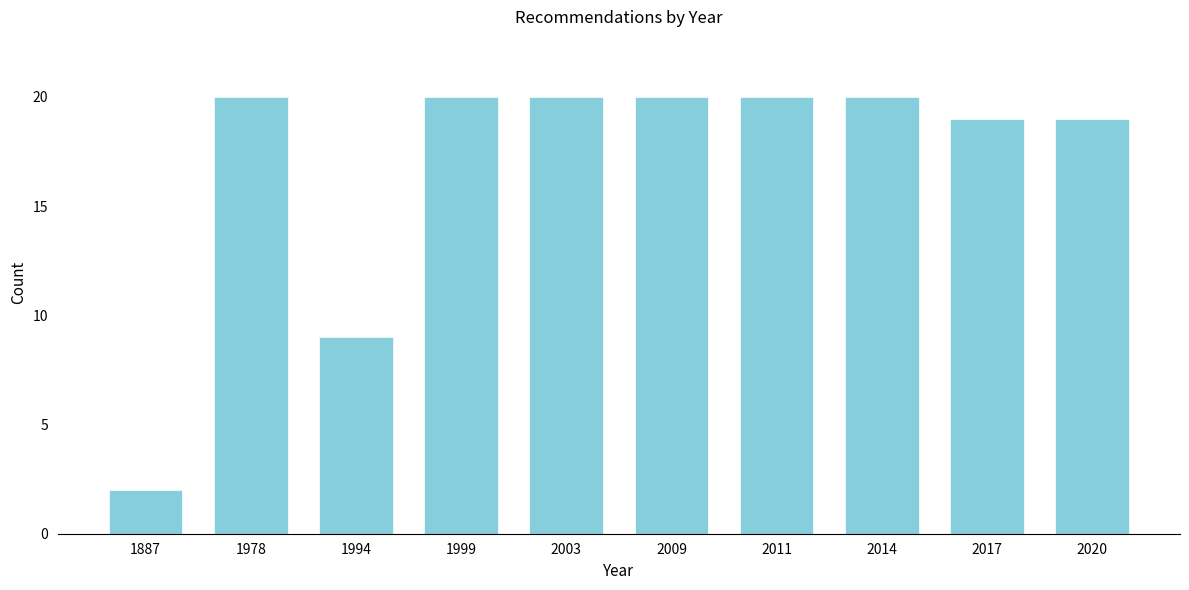

Reading left to right, extract all data points from this chart.

1887=2	1978=20	1994=9	1999=20	2003=20	2009=20	2011=20	2014=20	2017=19	2020=19